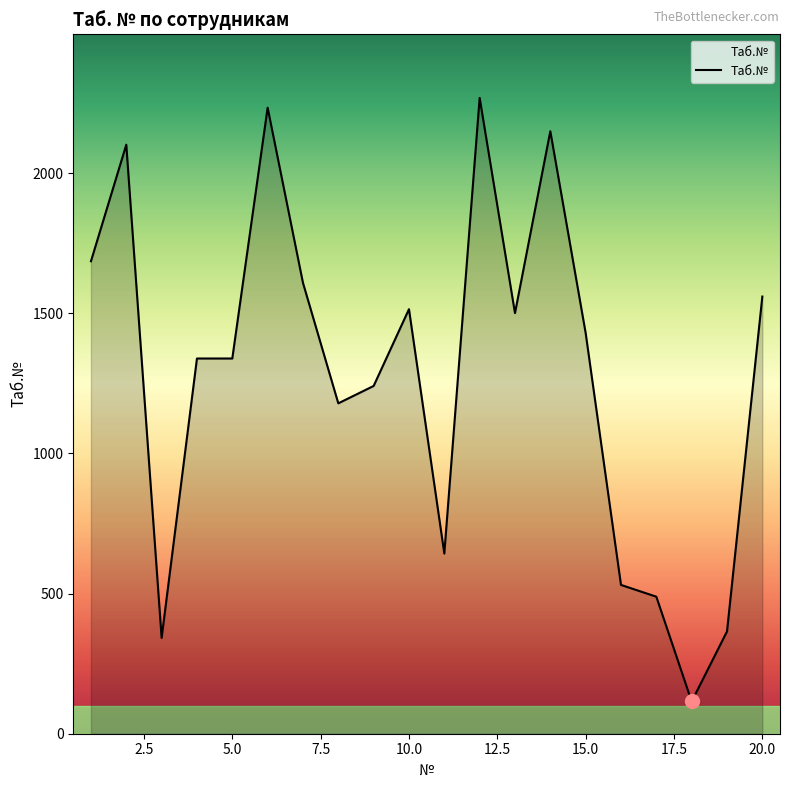

What is the minimum value shown in the chart?

115